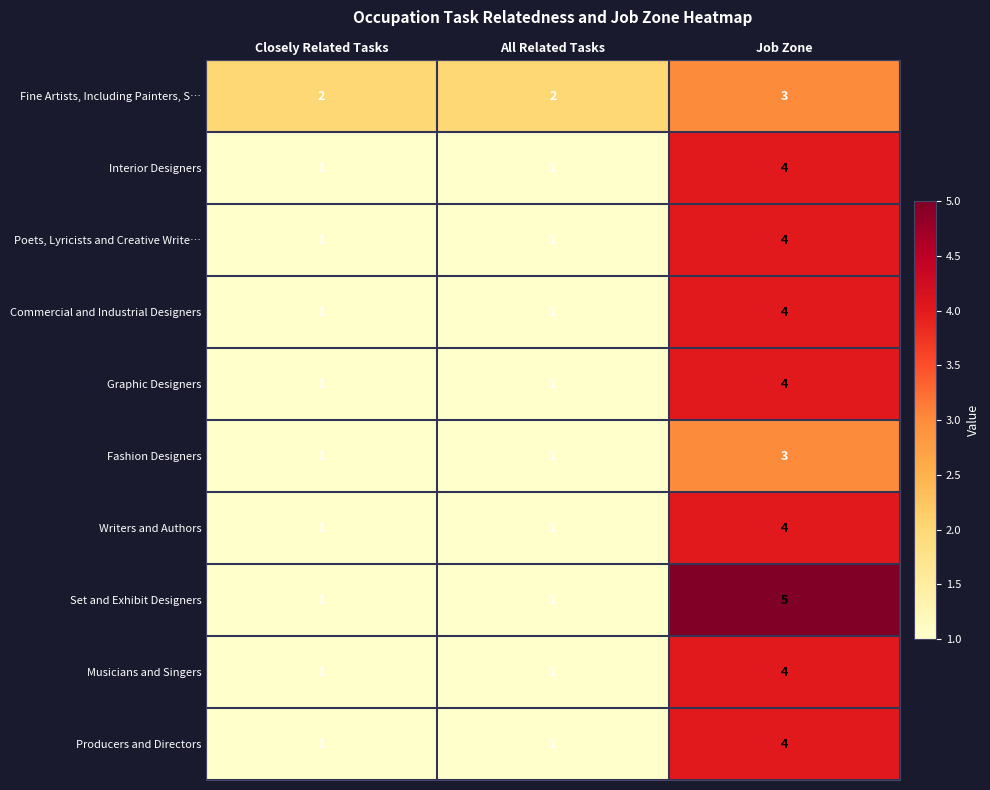

What is the maximum value shown in the chart?

5